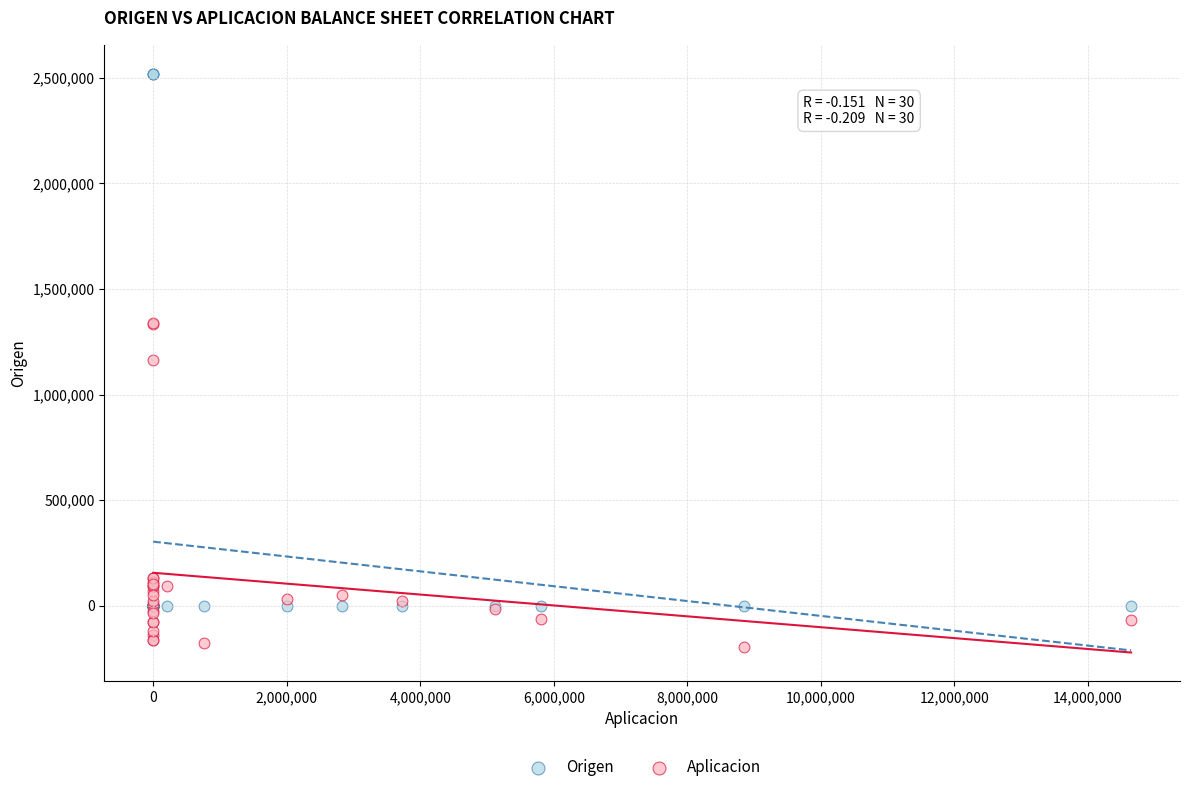

Which series has the largest Y range (max minus min)?

Origen